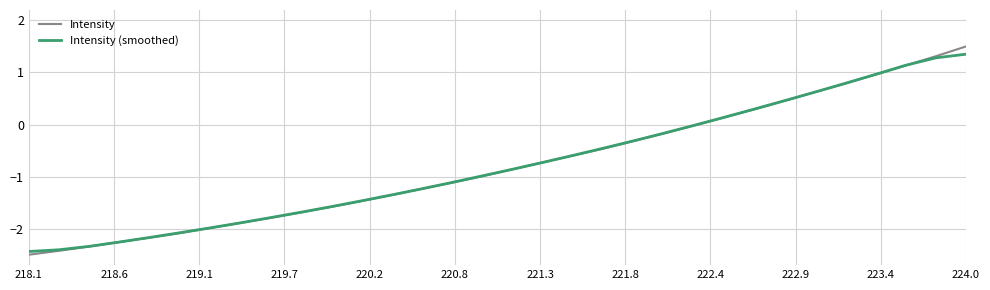

Which series has the largest range (max minus min)?

Intensity